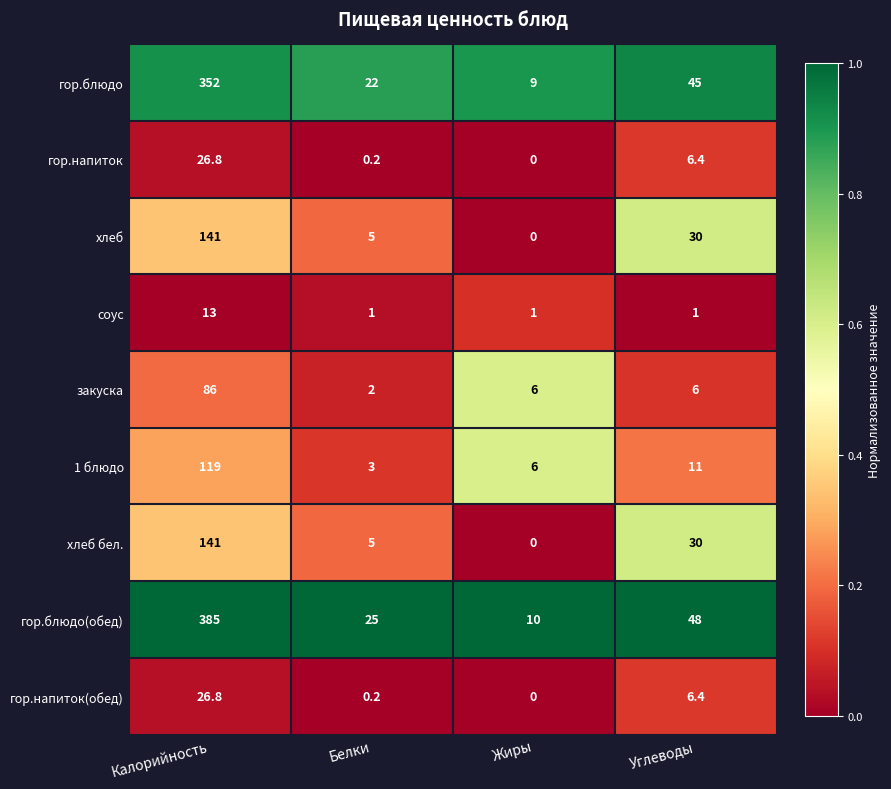

What is the average value of the закуска series?

25.0